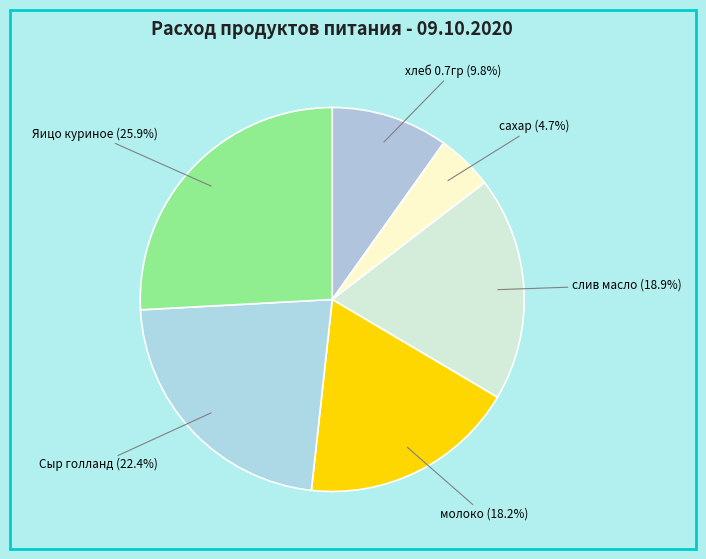

Which slice is the largest?

Яицо куриное